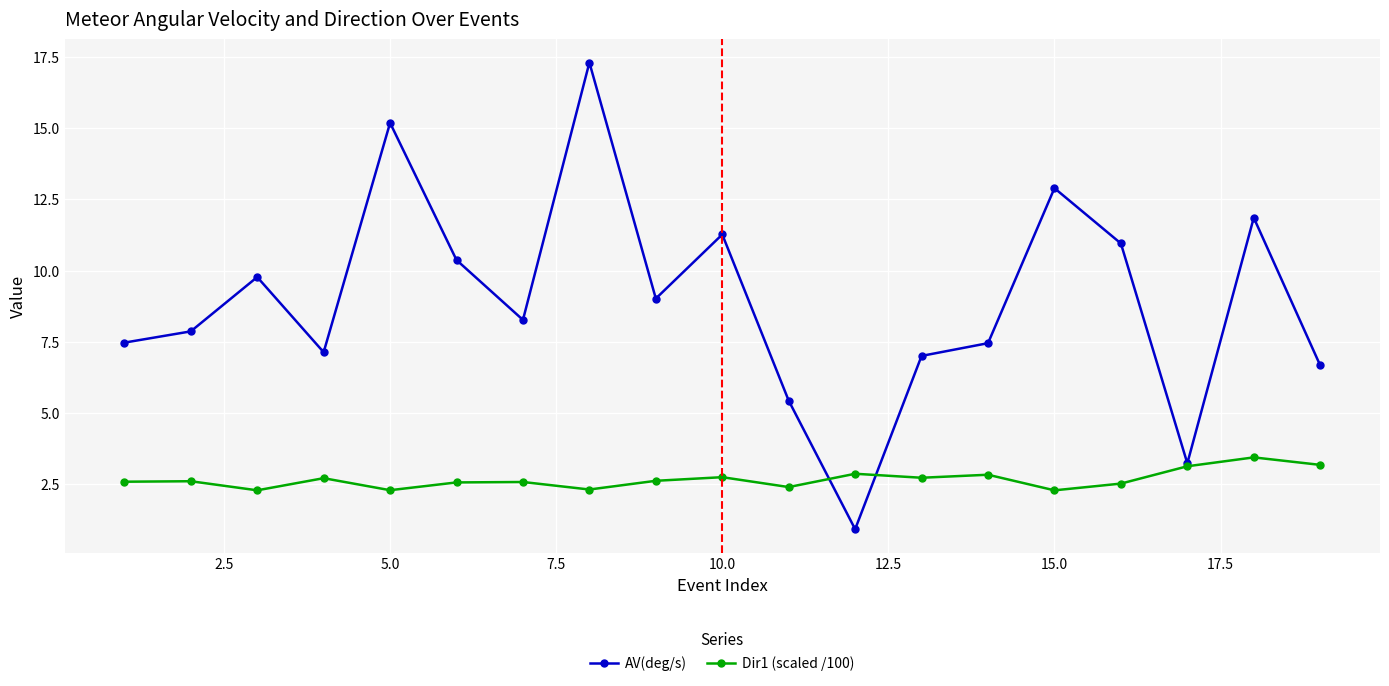

What is the difference between the maximum and minimum values in the Dir1 (scaled /100) series?

1.2